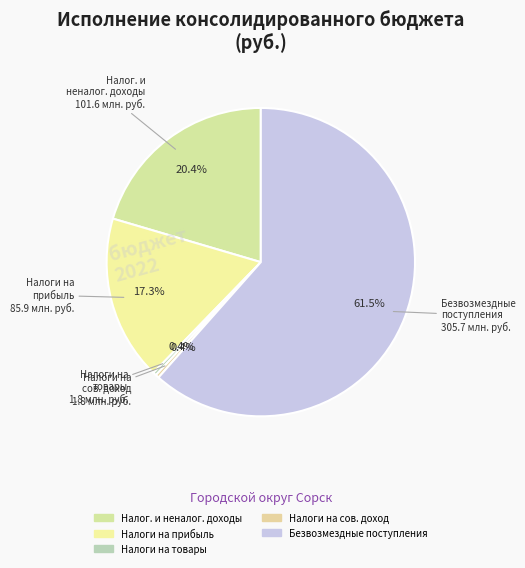

How many segments does this pie chart have?

5